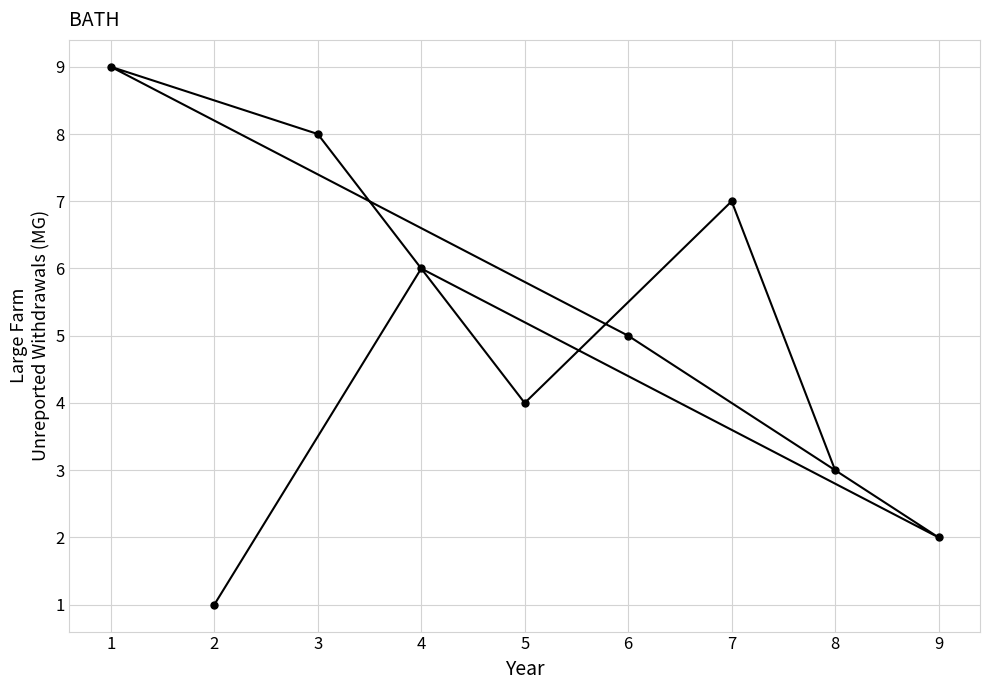

Reading left to right, what are all the values shown in this chart?

1=9	2=1	3=8	4=6	5=4	6=5	7=7	8=3	9=2